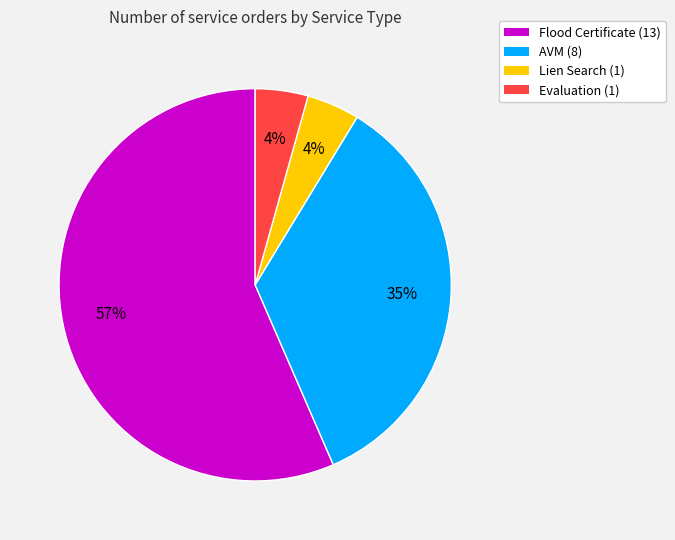

What percentage is the Lien Search slice, to the nearest percent?

4%